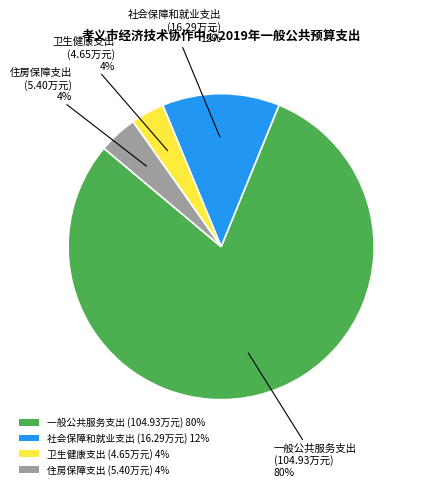

Which slice is the largest?

一般公共服务支出